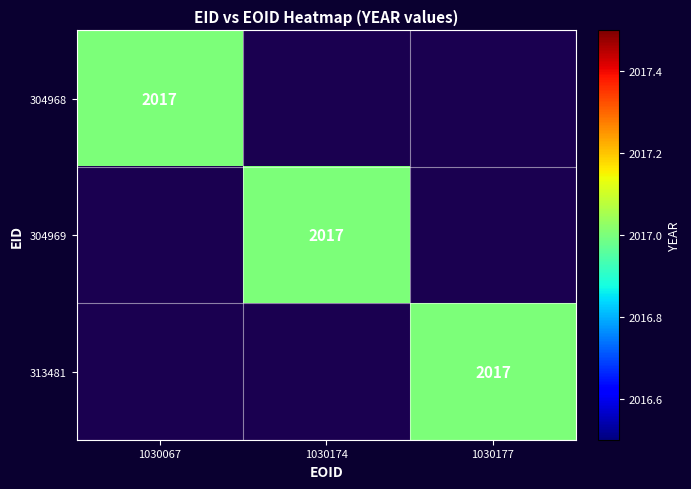

Which series has the widest spread of values?

304968